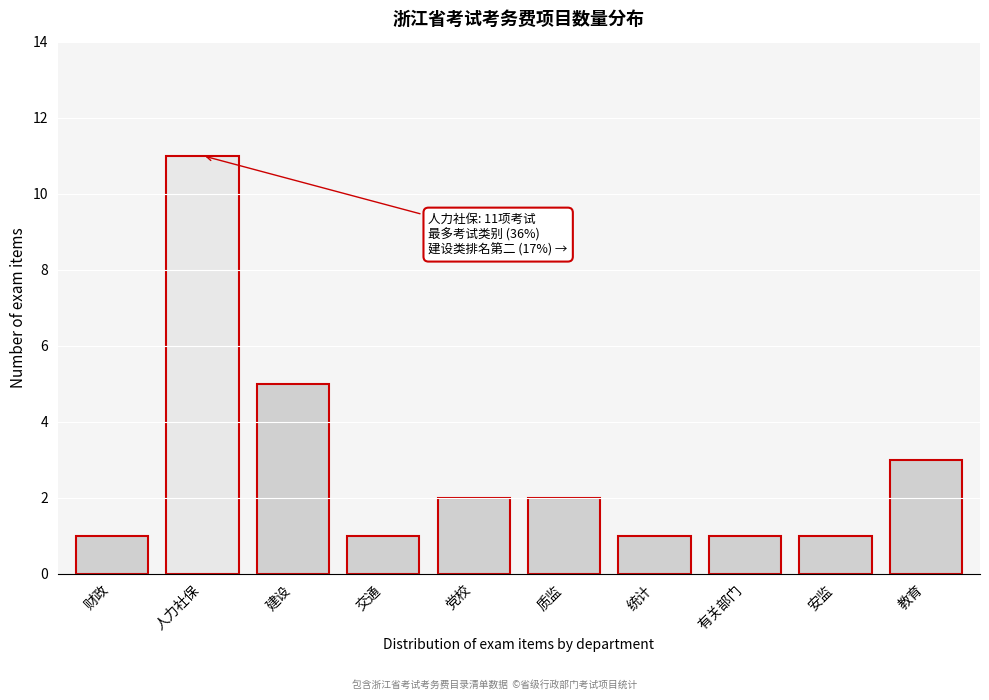

Reading left to right, what are all the values shown in this chart?

财政=1	人力社保=11	建设=5	交通=1	党校=2	质监=2	统计=1	有关部门=1	安监=1	教育=3